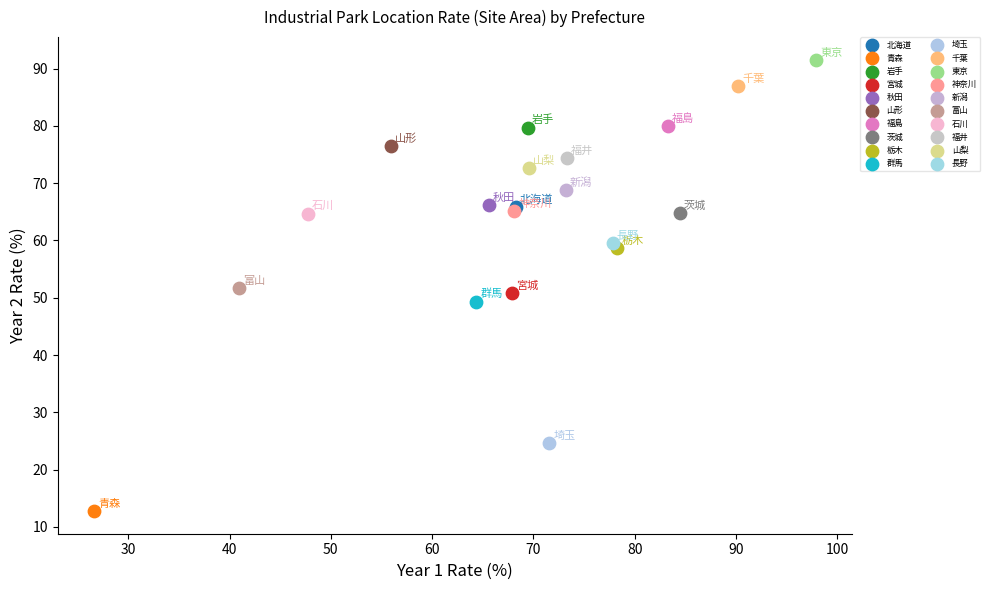

Which series reaches the maximum Y coordinate?

東京